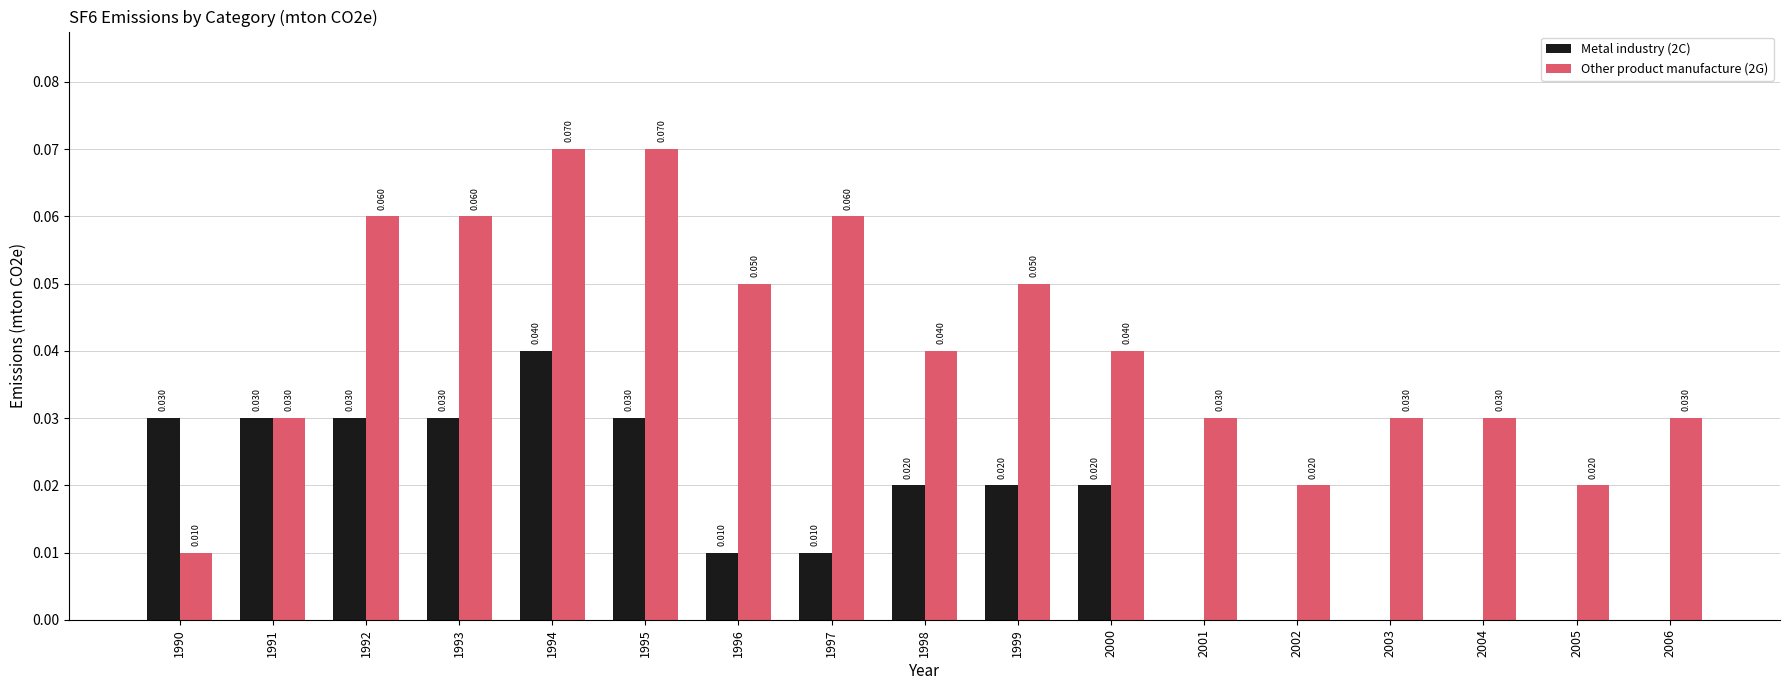

Is the value of Metal industry (2C) at 1999 greater than the value of Other product manufacture (2G) at 1999?

No